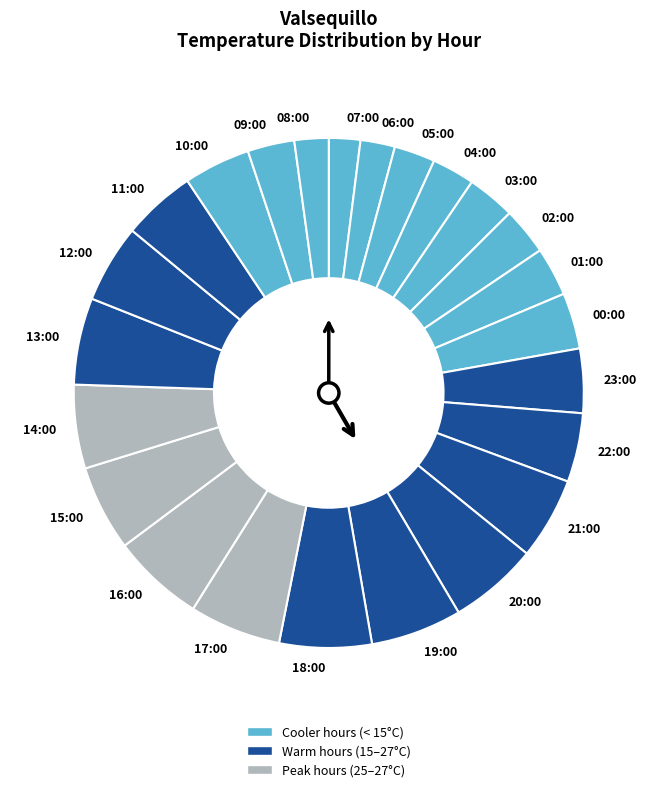

What is the ratio of the value at 23:00 to the value at 17:00?

0.7